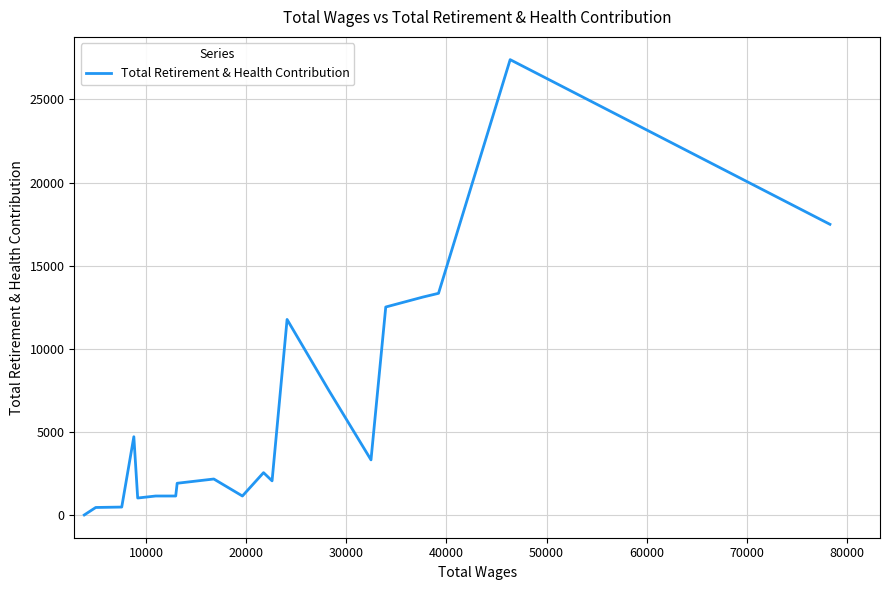

How many data points does each series have?

20